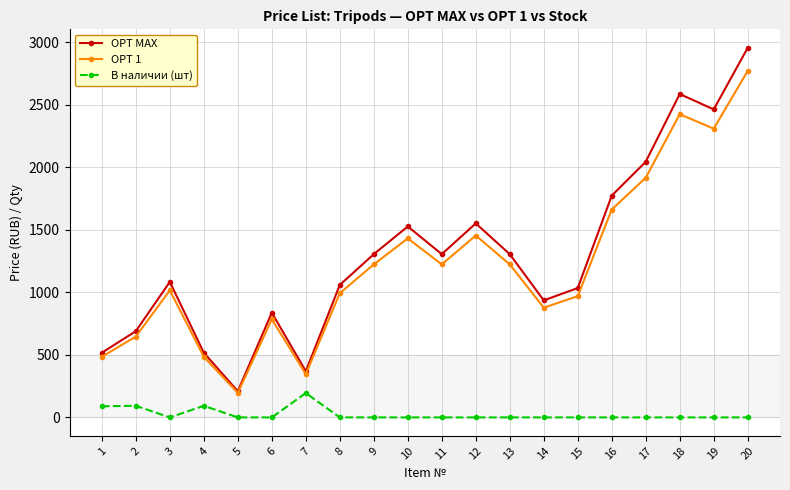

Is the value of OPT 1 at 17 greater than the value of В наличии (шт) at 12?

Yes